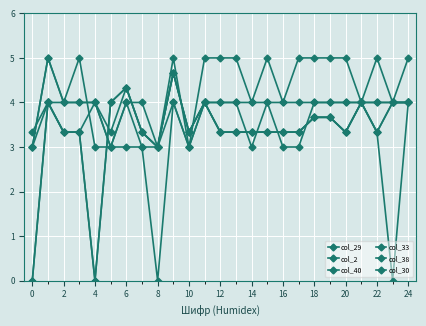

How many data points in col_38 are less than 4?

10